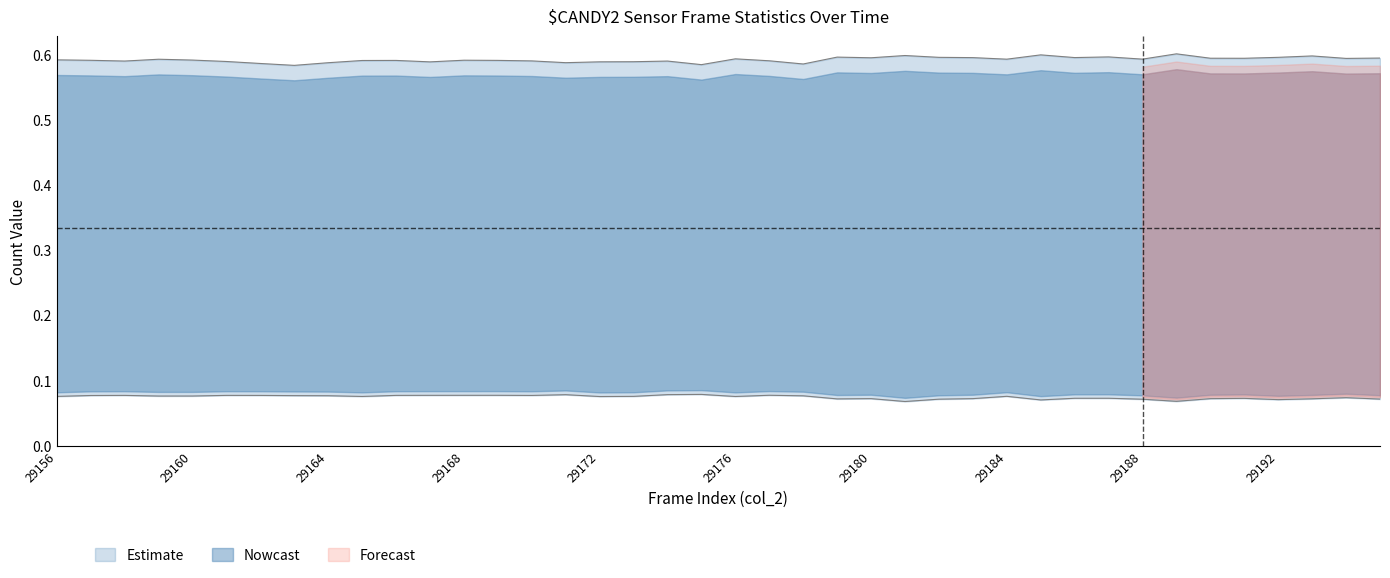

The col_515 series shows 0.0 at 29180. True or false?

False